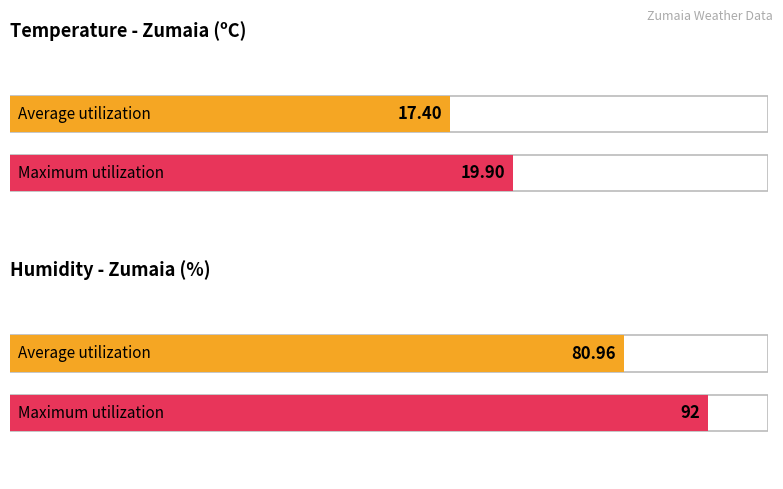

What are all the series names shown in the legend?

Temperature (C), Humidity (%)